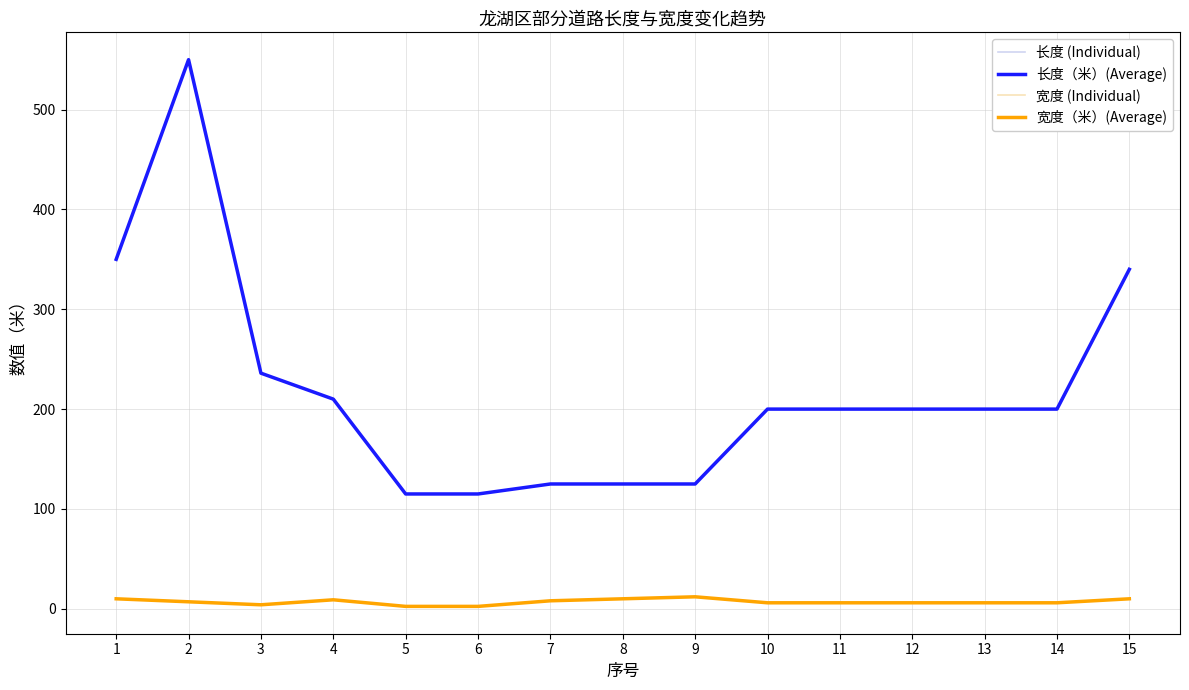

True or false: 宽度 (Individual) and 宽度（米）(Average) intersect in this chart.

False